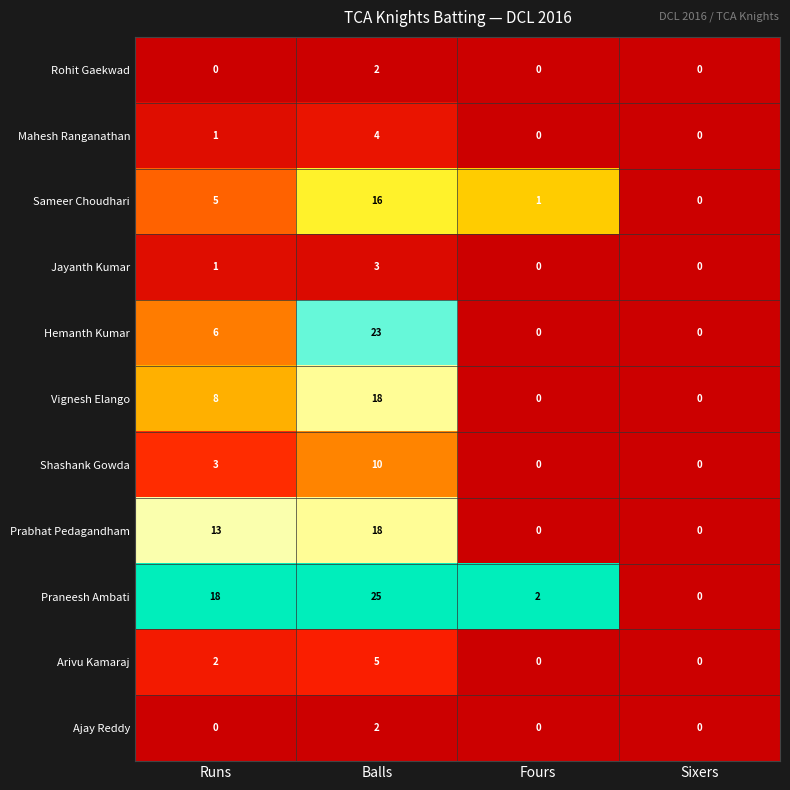

What is the difference between the Prabhat Pedagandham values at Sixers and Runs?

13